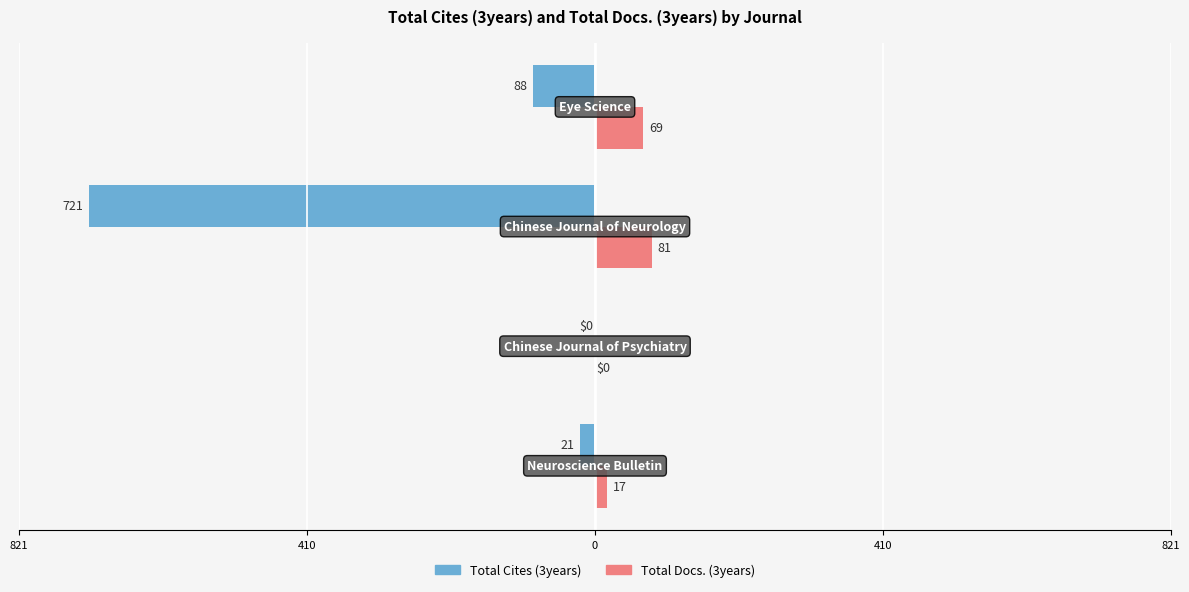

What are all the series names shown in the legend?

Total Cites (3years), Total Docs. (3years)